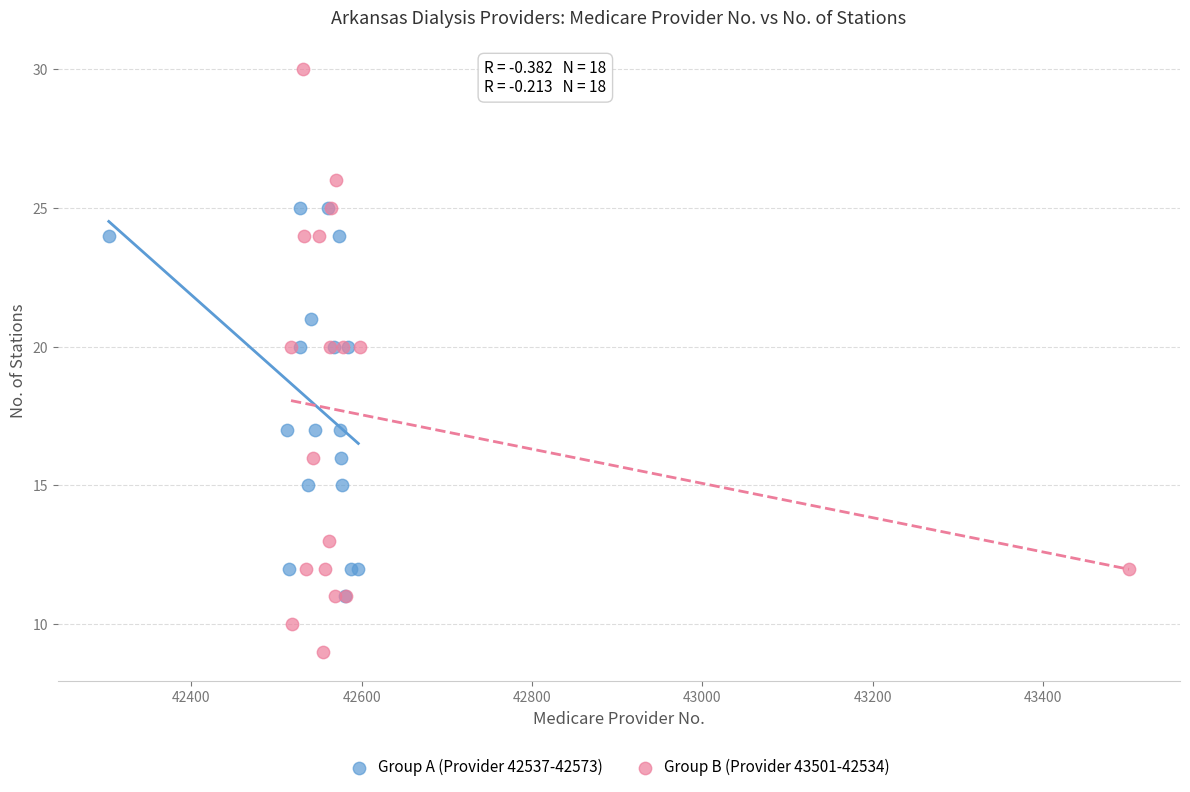

What are all the series names shown in the legend?

Group A (Provider 42537-42573), Group B (Provider 43501-42534)